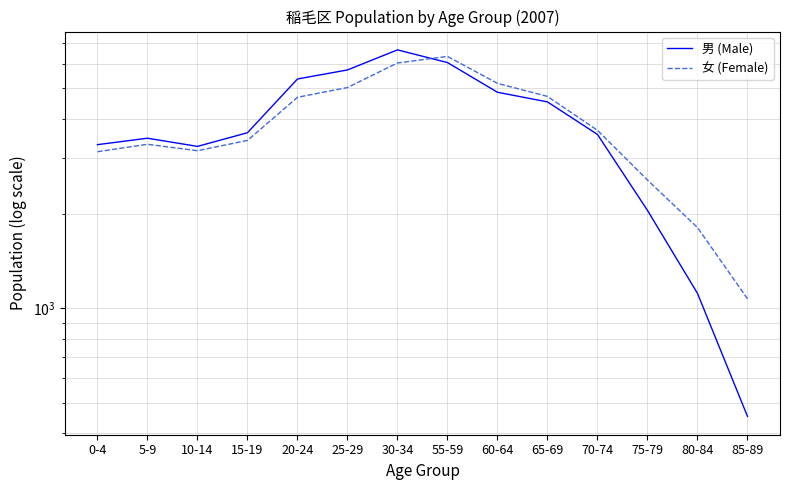

Where do 男 (Male) and 女 (Female) first cross each other?

30-34 and 55-59